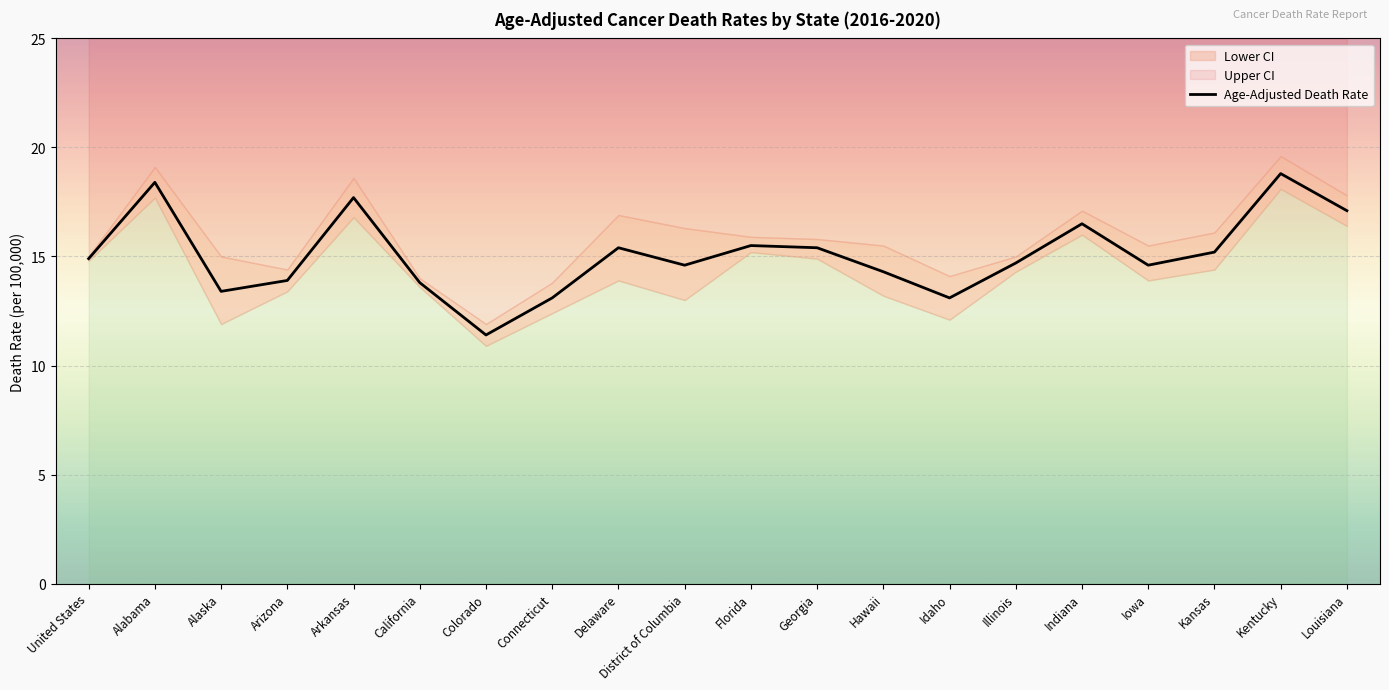

Where does the data first go above 14?

United States